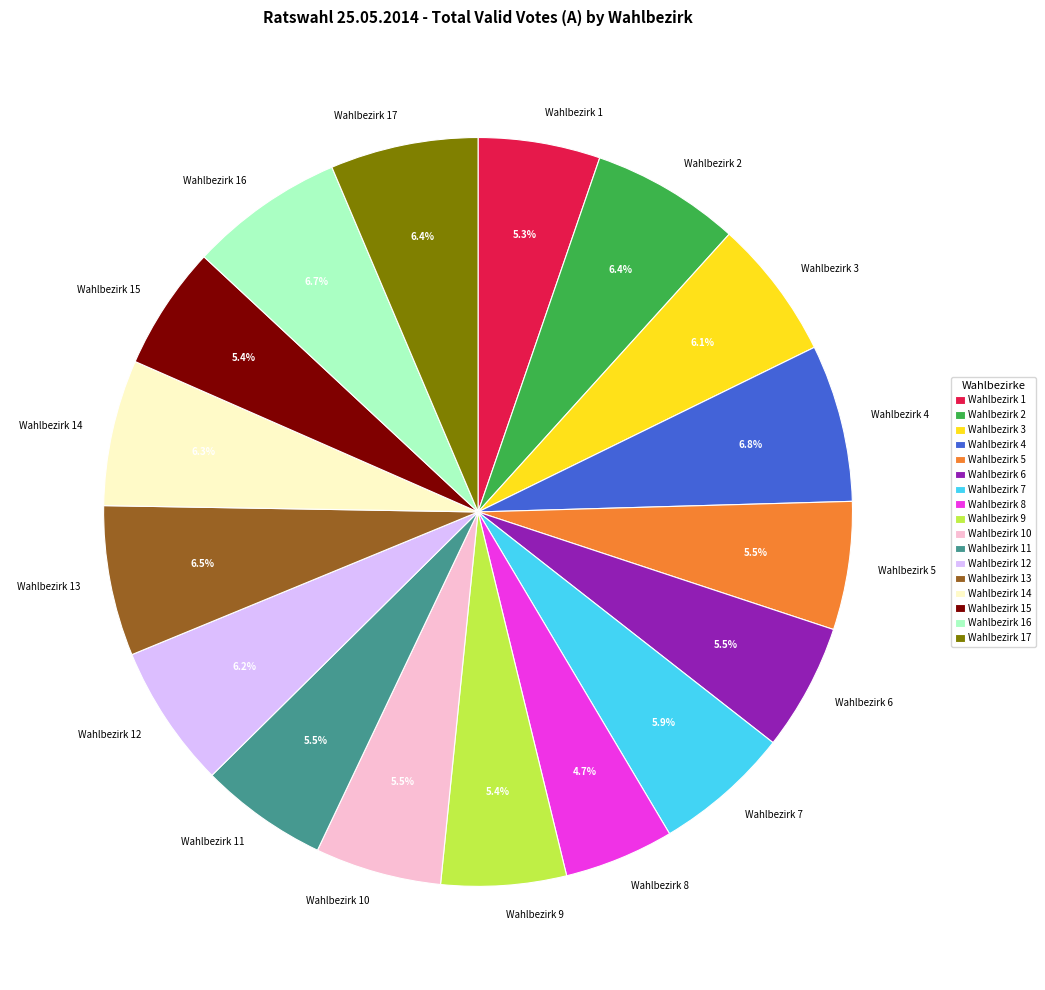

What is the ratio of the value at Wahlbezirk 12 to the value at Wahlbezirk 5?

1.1